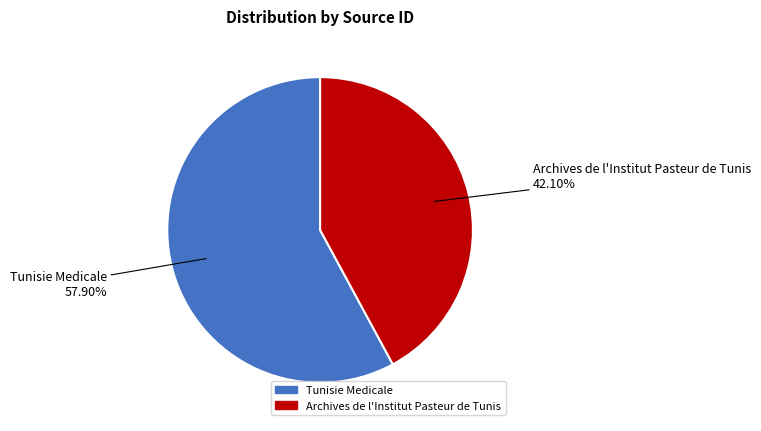

What is the majority slice?

Tunisie Medicale